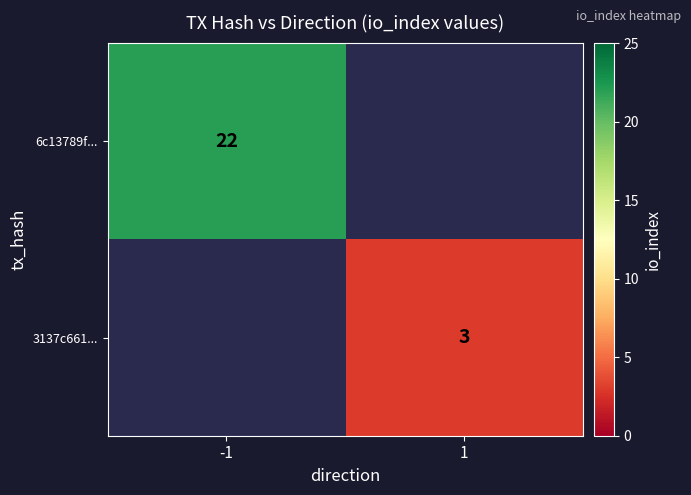

The value of 6c13789f... at -1 is 22. True or false?

True